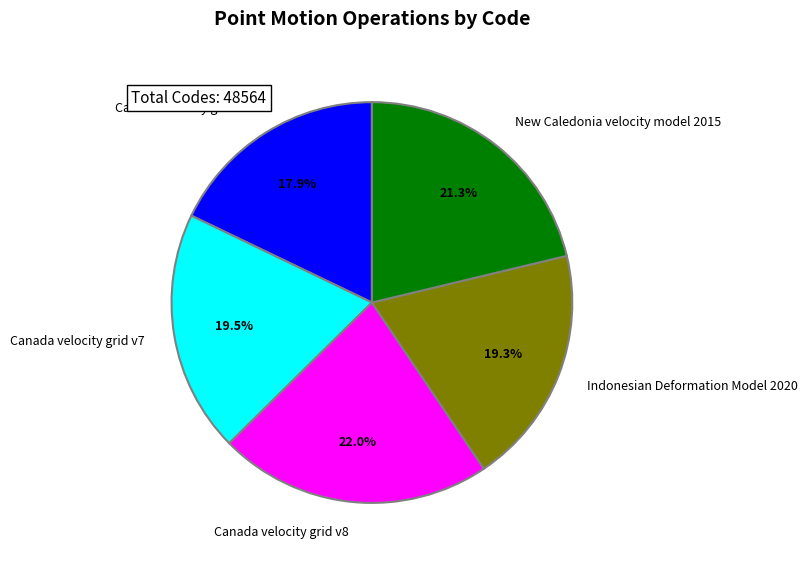

The Canada velocity grid v8 slice represents 22% of the pie. True or false?

True